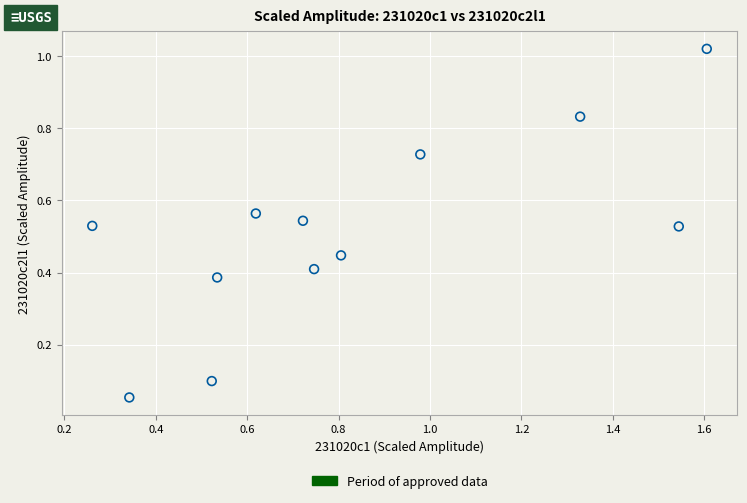

How many points are shown in the scatter plot?

12